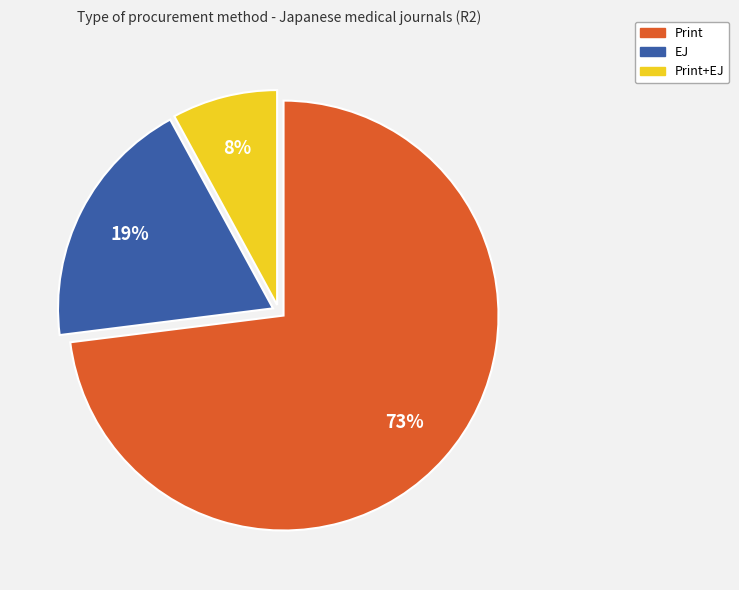

How many segments does this pie chart have?

3